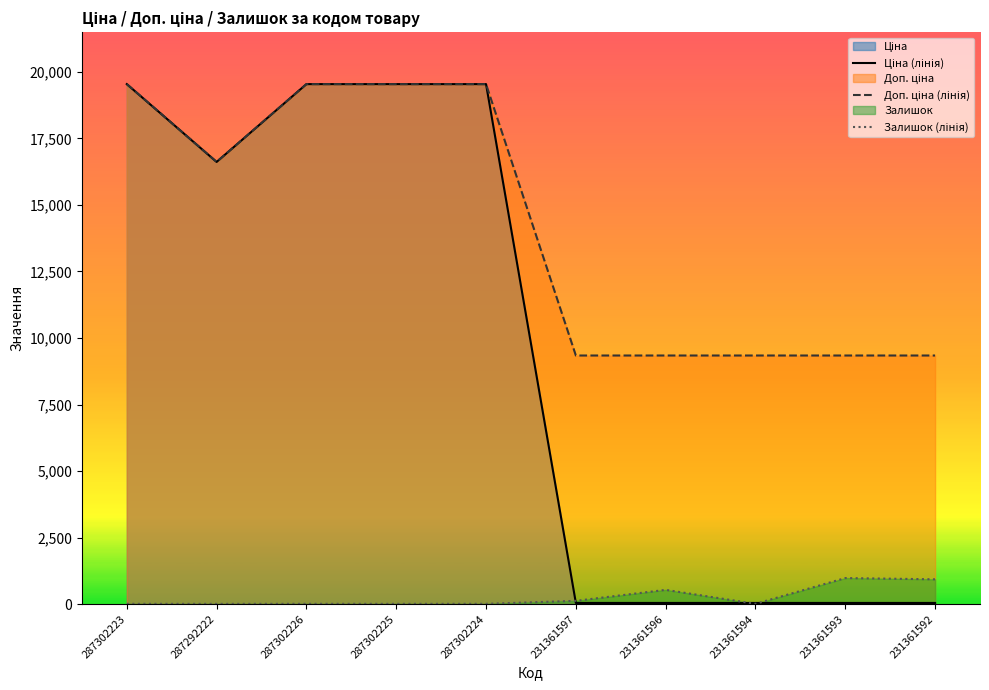

What is the difference between the maximum and minimum values in the Доп. ціна (лінія) series?

10200.7